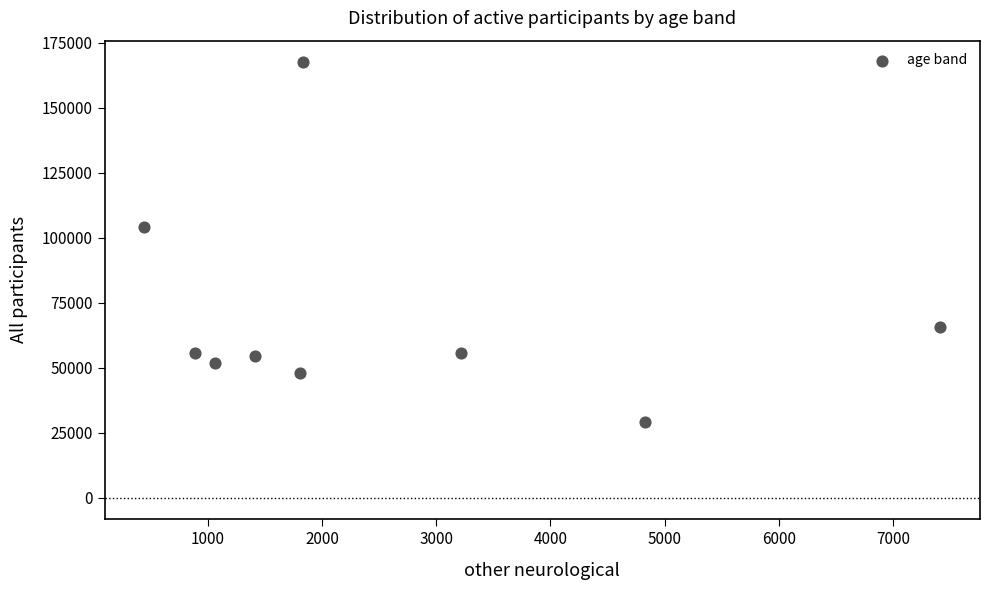

What is the range of X values (max minus min)?

6969